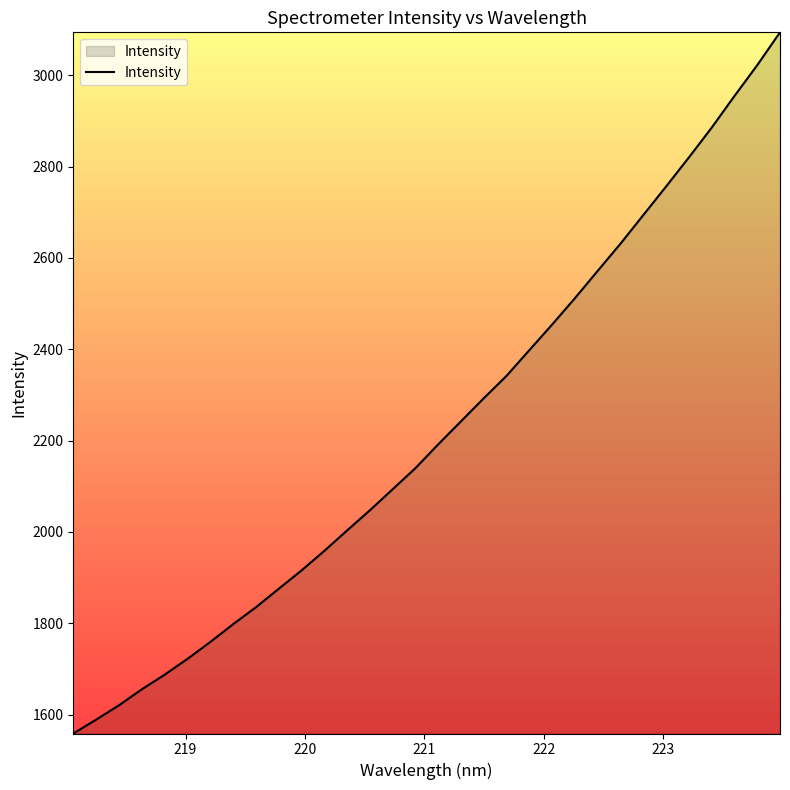

What is the difference between the maximum and minimum values?

1535.5